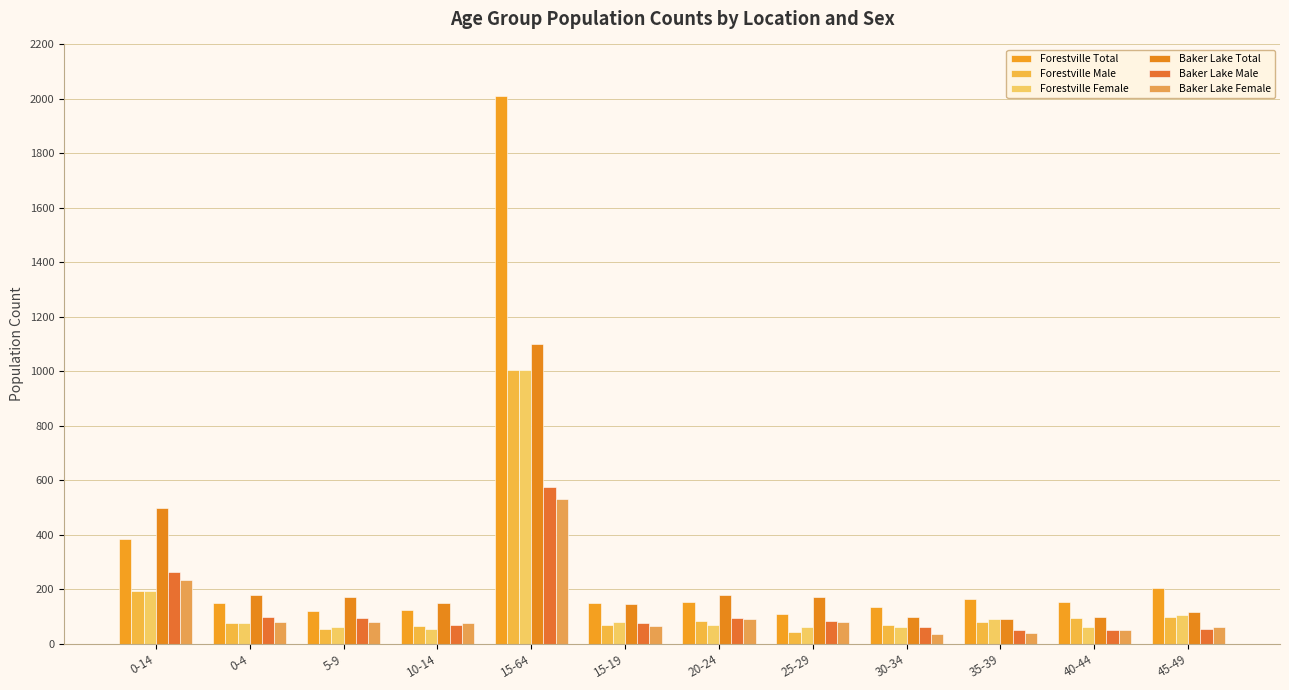

The value of Baker Lake Female at 10-14 is 120. True or false?

False